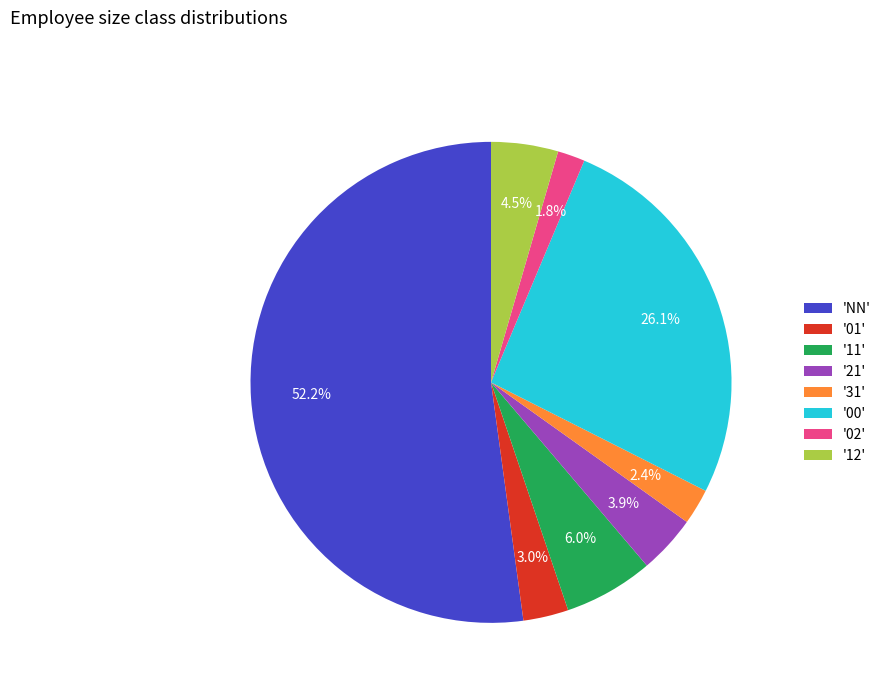

Is '02' the majority of the pie?

No